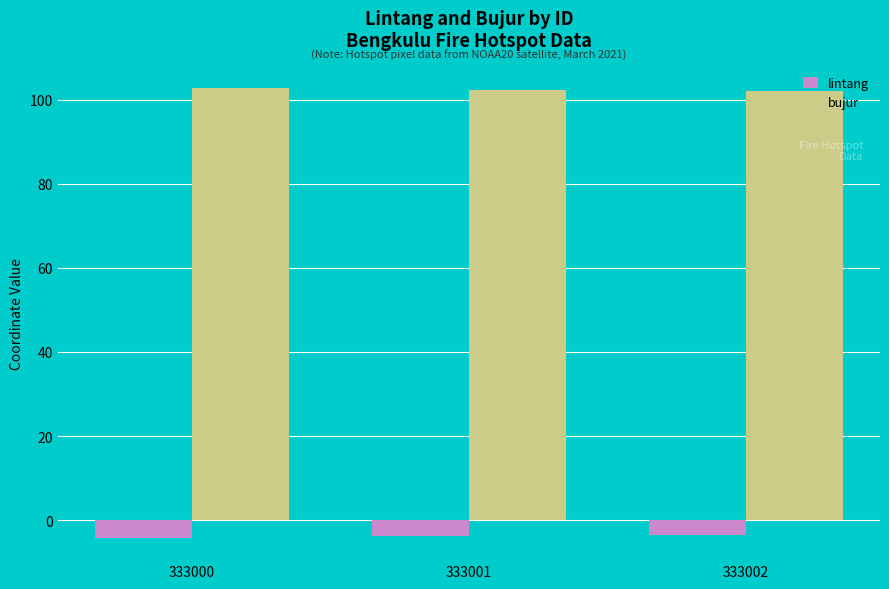

What are all the series names shown in the legend?

lintang, bujur